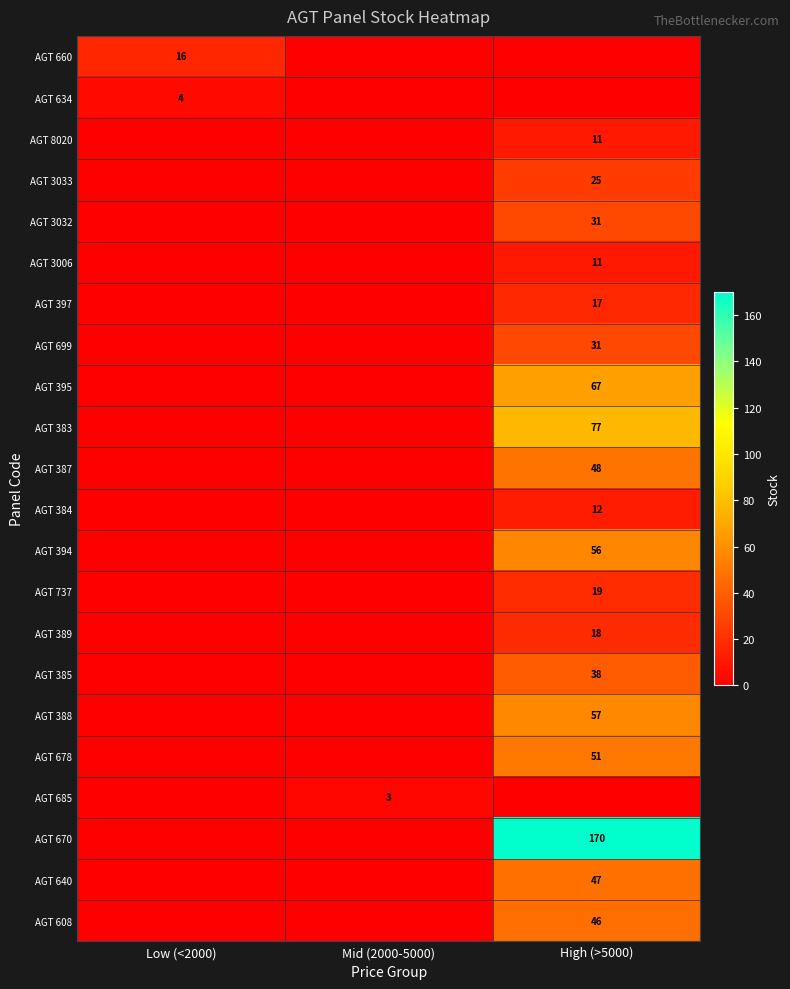

Is it true that AGT 670 equals 41 at High (>5000)?

False